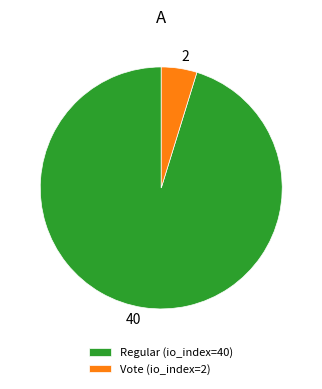

Do 40 and 2 together represent more than half of the pie?

Yes